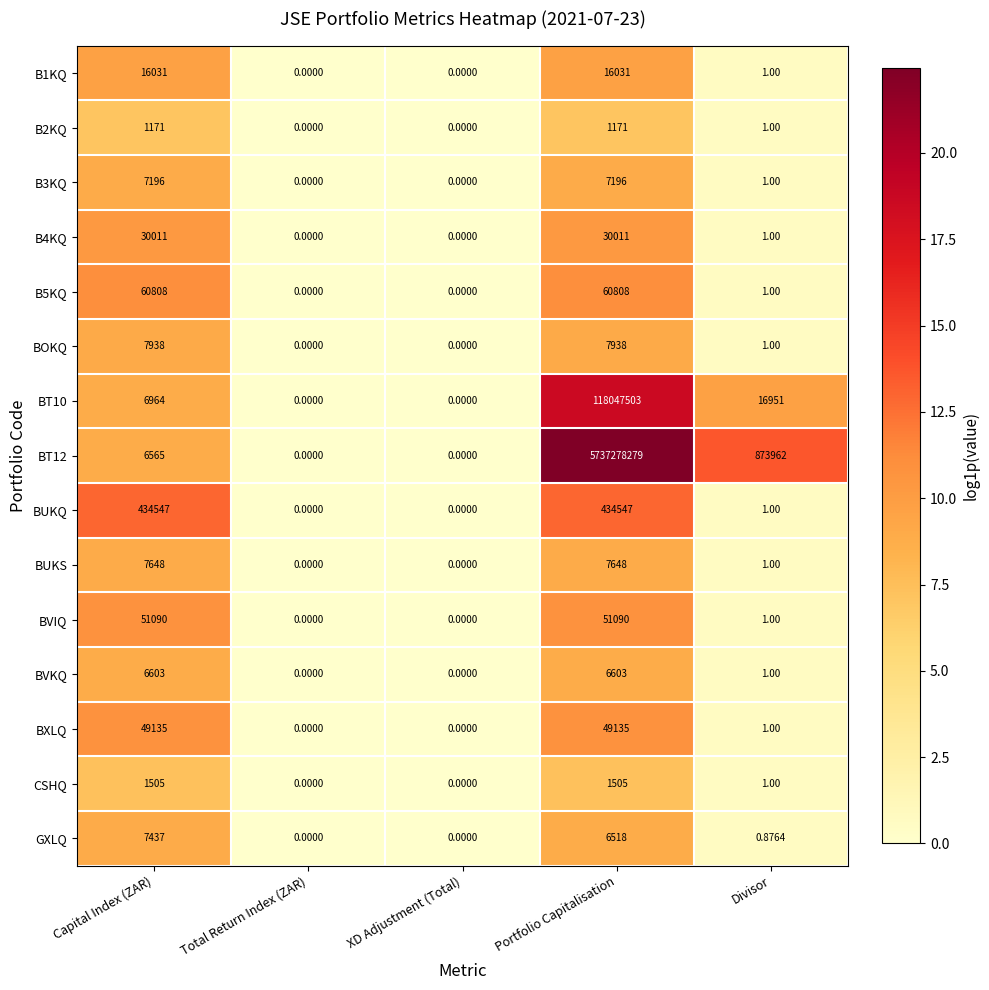

Rank the series at Capital Index (ZAR) from lowest to highest value.

B2KQ, CSHQ, BT12, BVKQ, BT10, B3KQ, GXLQ, BUKS, BOKQ, B1KQ, B4KQ, BXLQ, BVIQ, B5KQ, BUKQ